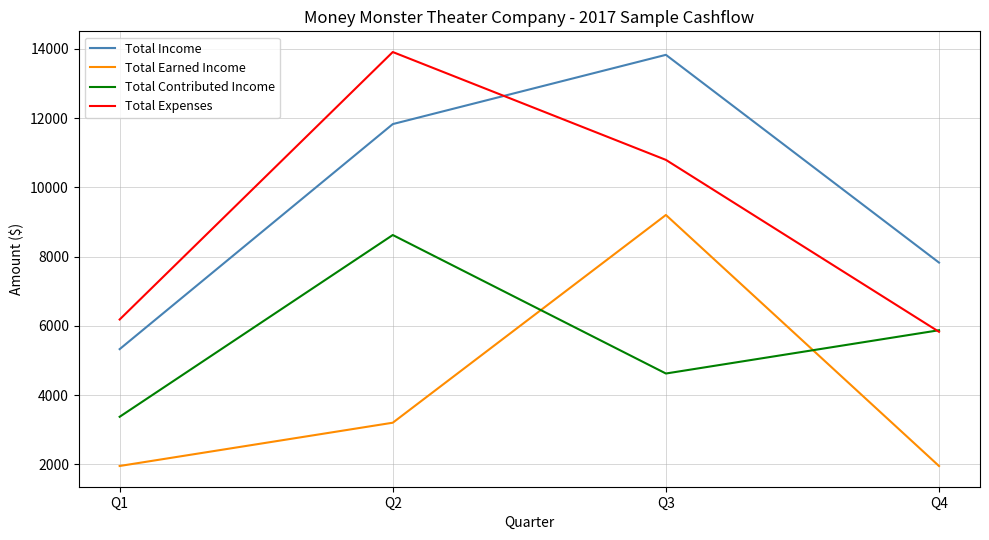

At which label is Total Expenses closest to 9869?

Q3